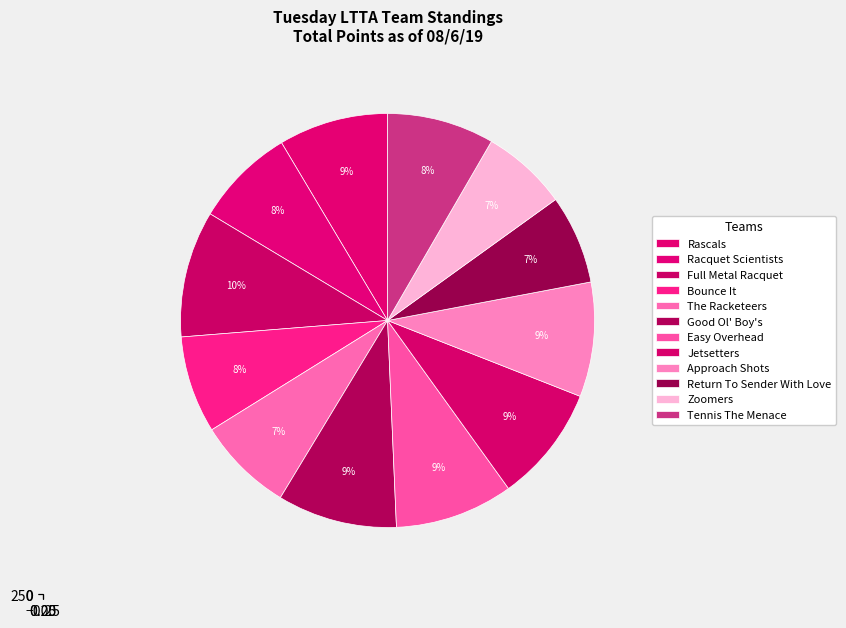

True or false: Jetsetters accounts for 9% of the total.

True